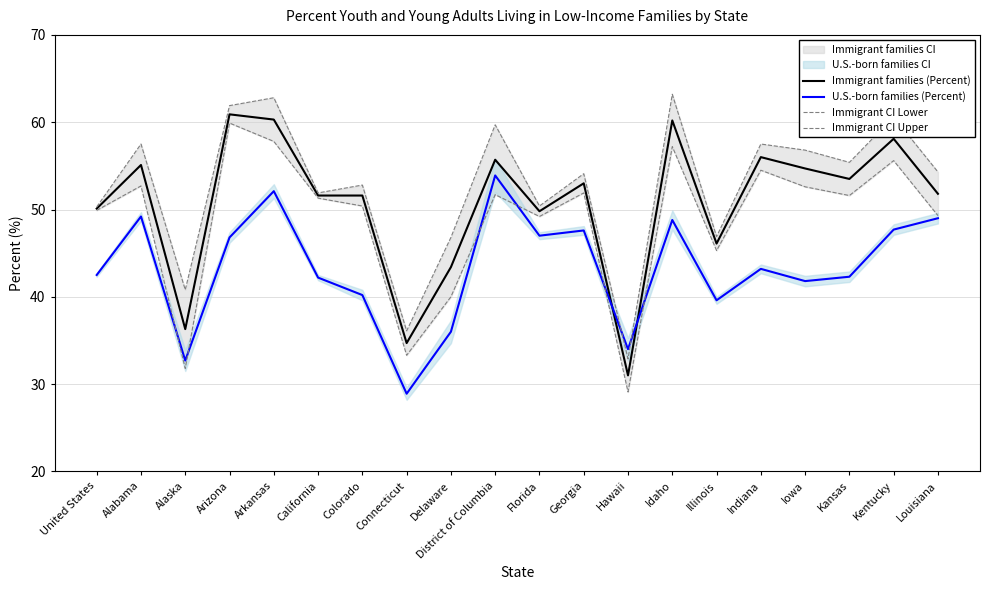

Rank the series at Connecticut from highest to lowest value.

Immigrant CI Upper, Immigrant families (Percent), Immigrant CI Lower, U.S.-born families (Percent)